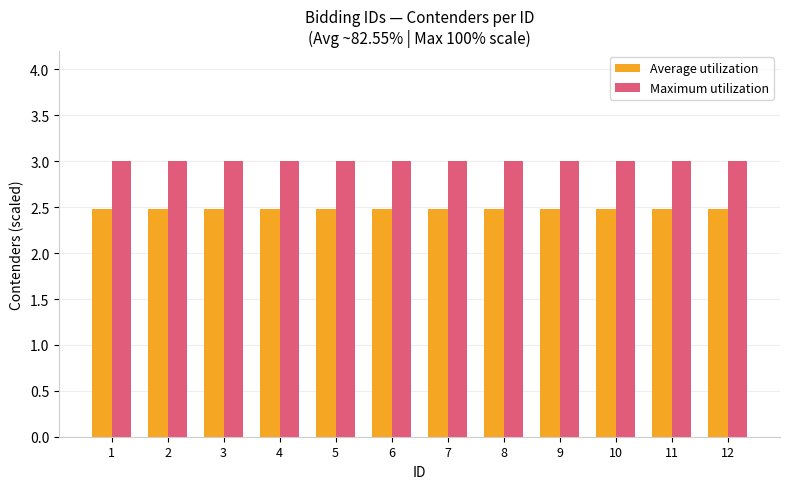

Reading left to right, list all the values displayed in this chart.

Average utilization: 2.5	2.5	2.5	2.5	2.5	2.5	2.5	2.5	2.5	2.5	2.5	2.5
Maximum utilization: 3.0	3.0	3.0	3.0	3.0	3.0	3.0	3.0	3.0	3.0	3.0	3.0